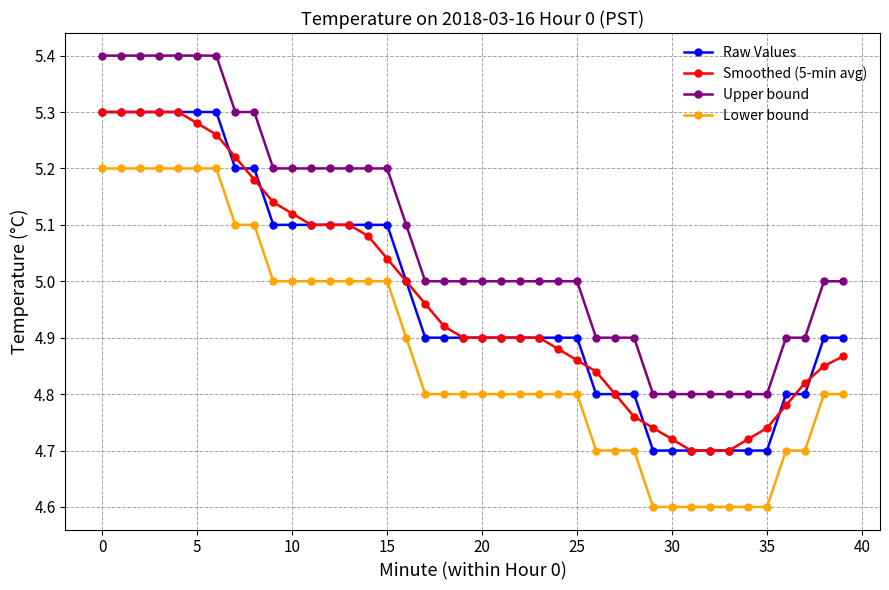

What is the maximum value for Upper bound?

5.4